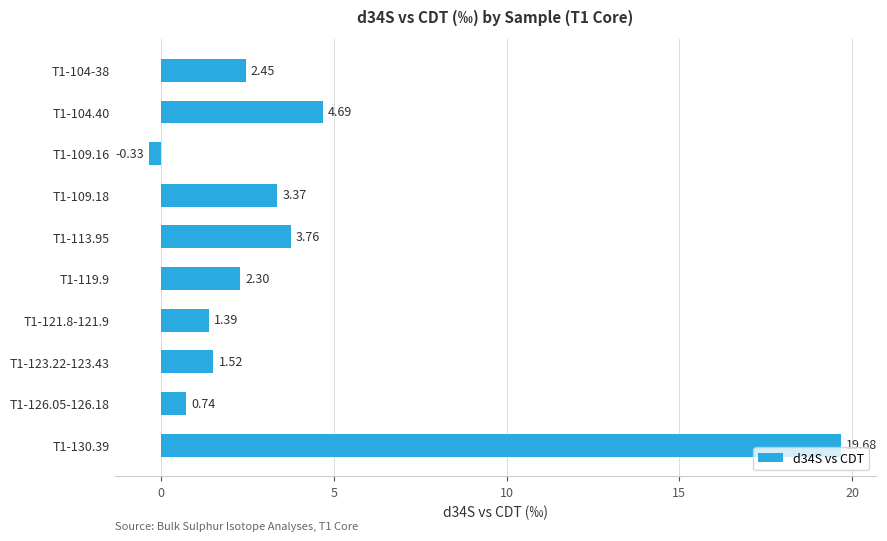

Rank the categories by value from highest to lowest.

T1-130.39, T1-104.40, T1-113.95, T1-109.18, T1-104-38, T1-119.9, T1-123.22-123.43, T1-121.8-121.9, T1-126.05-126.18, T1-109.16